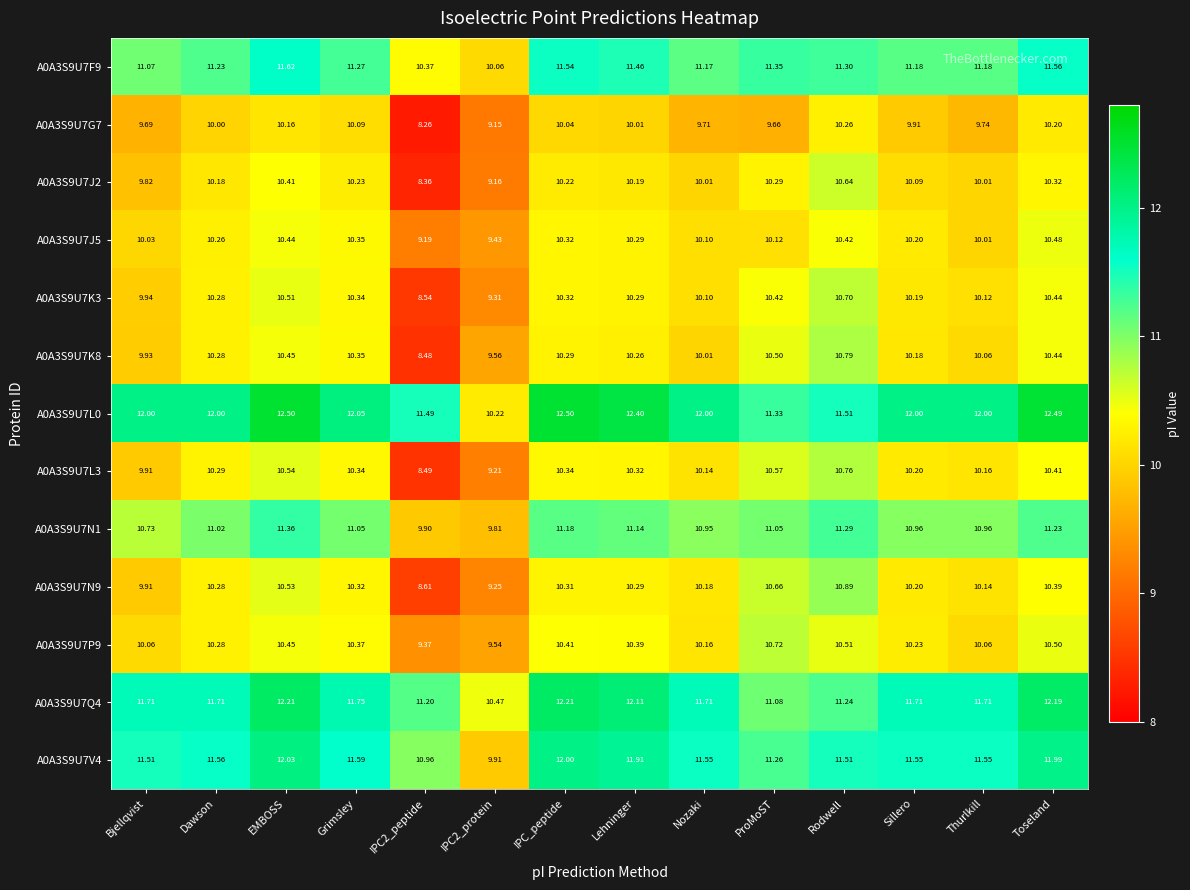

What is the smallest value displayed?

8.3